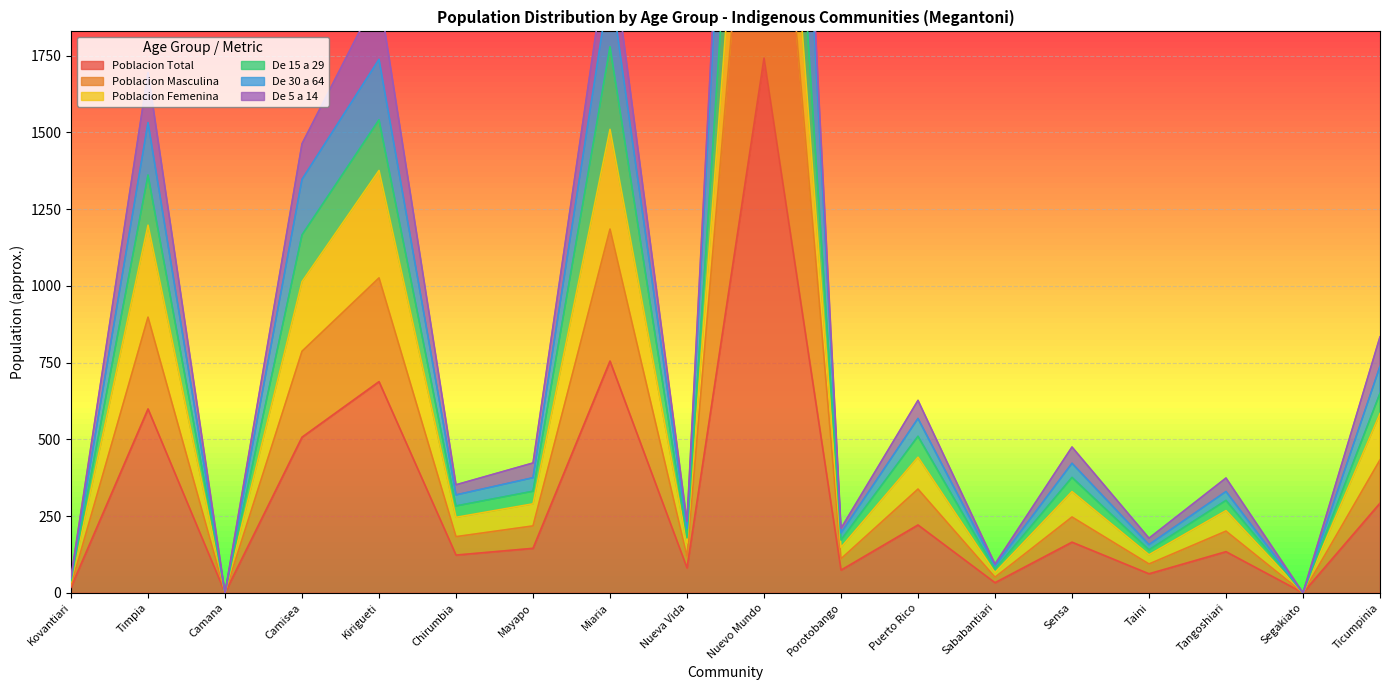

Is it true that Poblacion Total equals 4 at Kovantiari?

False